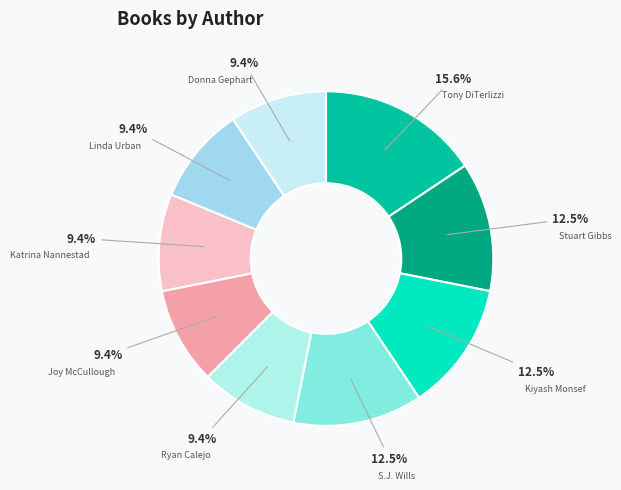

Count the number of slices in the pie.

9